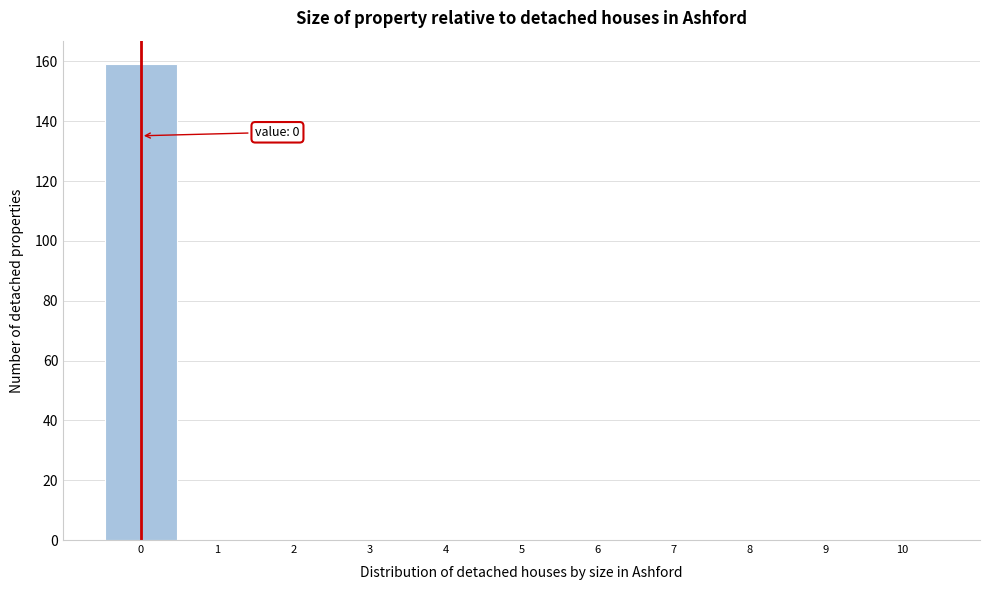

Reading left to right, extract all data points from this chart.

0=159	1=0	2=0	3=0	4=0	5=0	6=0	7=0	8=0	9=0	10=0